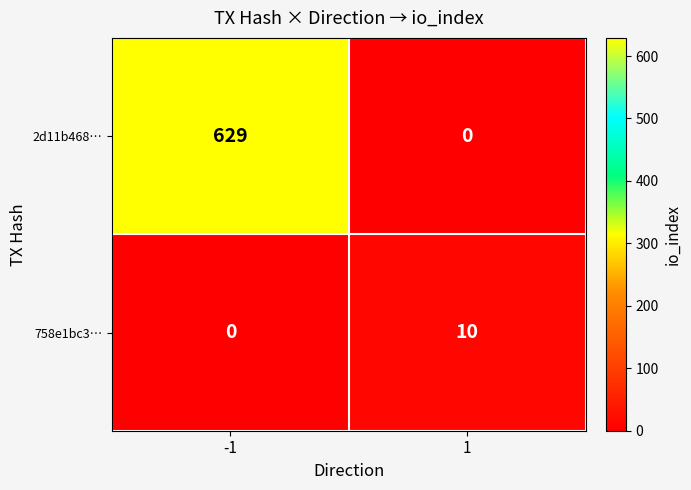

What is the difference between the 2d11b468… values at -1 and 1?

629